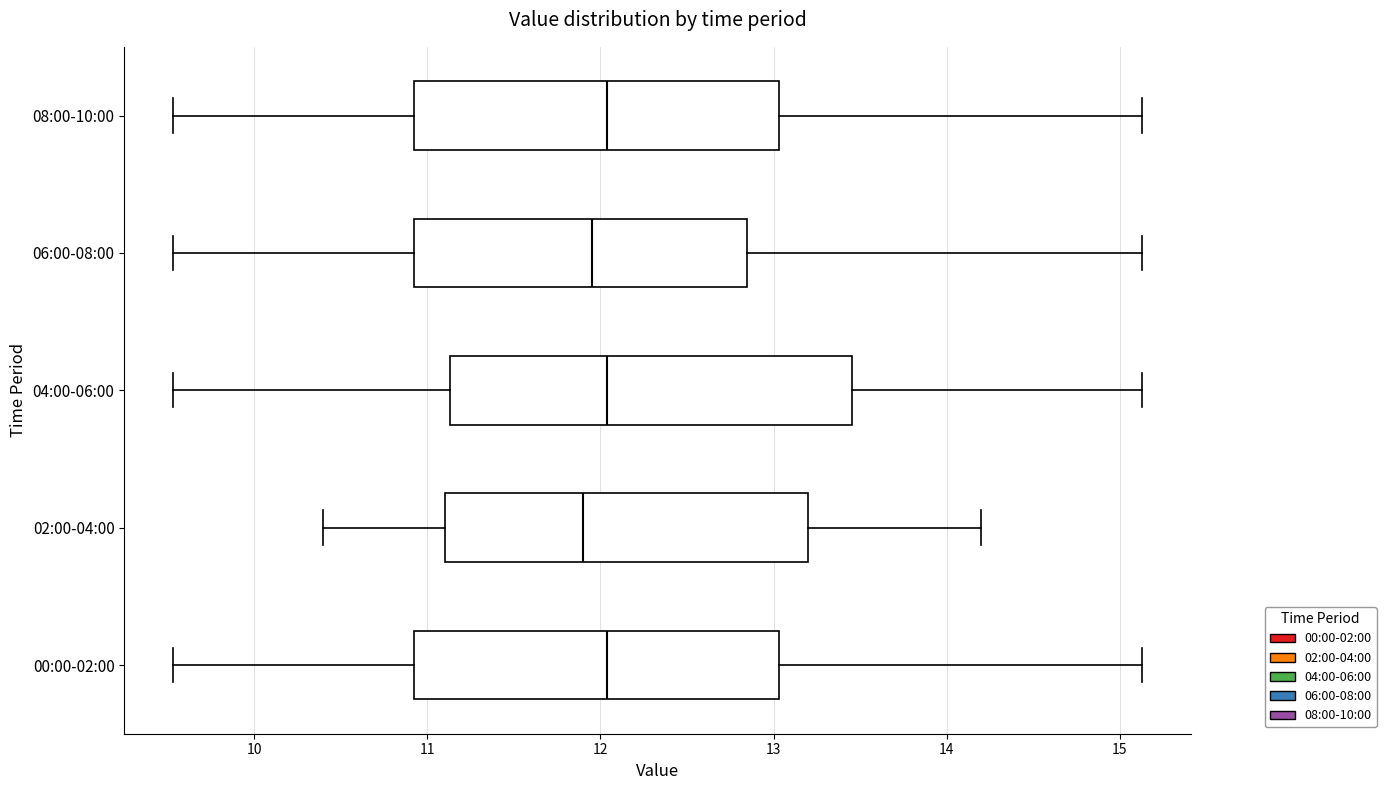

Reading bottom to top, read every box against the x-axis: the position of its median line, the range the box covers, and the ends of its whiskers. The values are not printed on the chart, so give them approximately, as read against the axis.

00:00-02:00: median 12.0, box 10.9 to 13.0, whiskers 9.5 to 15.1
02:00-04:00: median 11.9, box 11.1 to 13.2, whiskers 10.4 to 14.2
04:00-06:00: median 12.0, box 11.1 to 13.5, whiskers 9.5 to 15.1
06:00-08:00: median 12.0, box 10.9 to 12.8, whiskers 9.5 to 15.1
08:00-10:00: median 12.0, box 10.9 to 13.0, whiskers 9.5 to 15.1